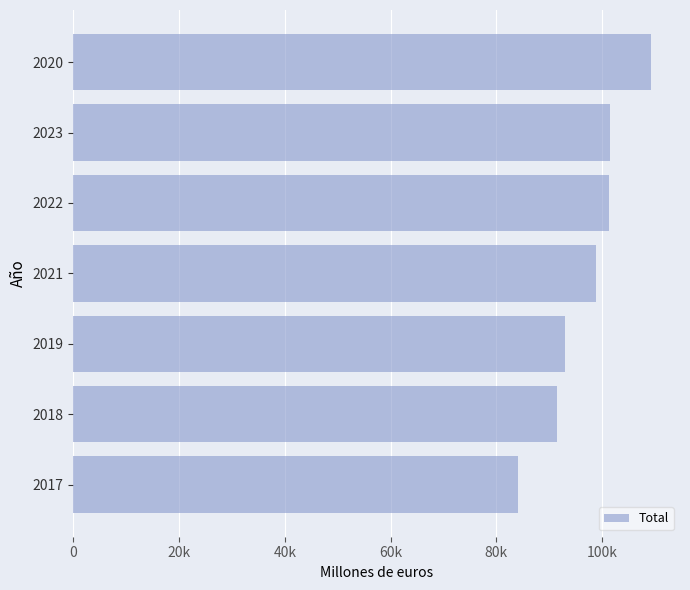

Are the bars horizontal?

Yes